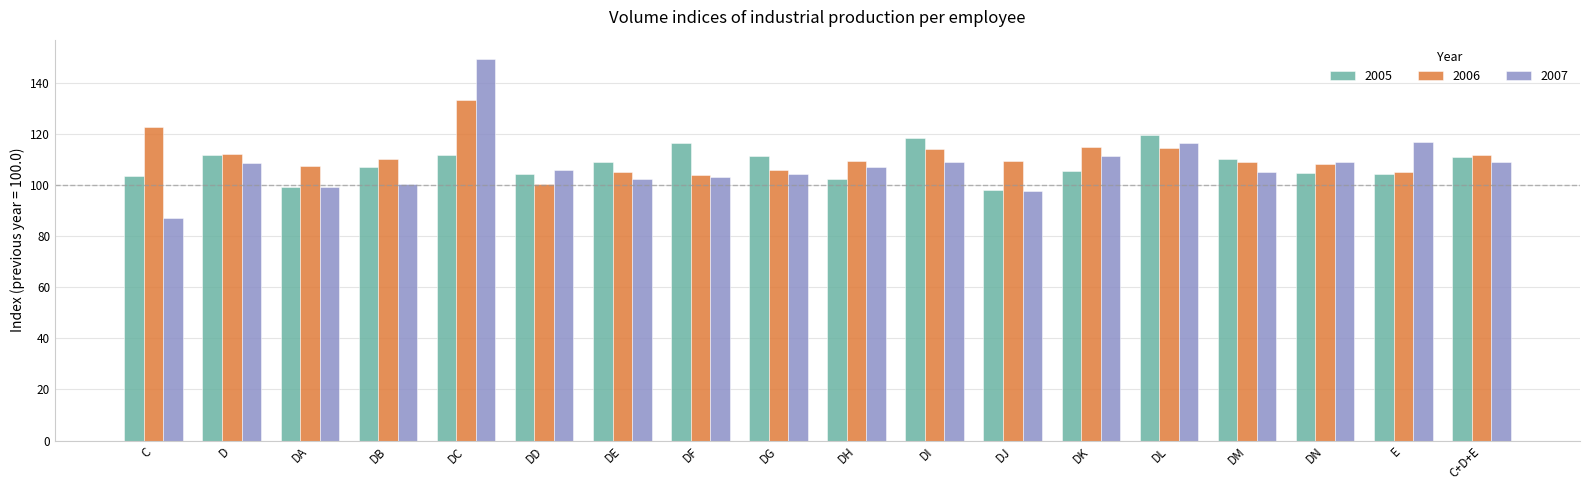

What is the difference between the second highest and minimum values in the 2005 series?

20.2